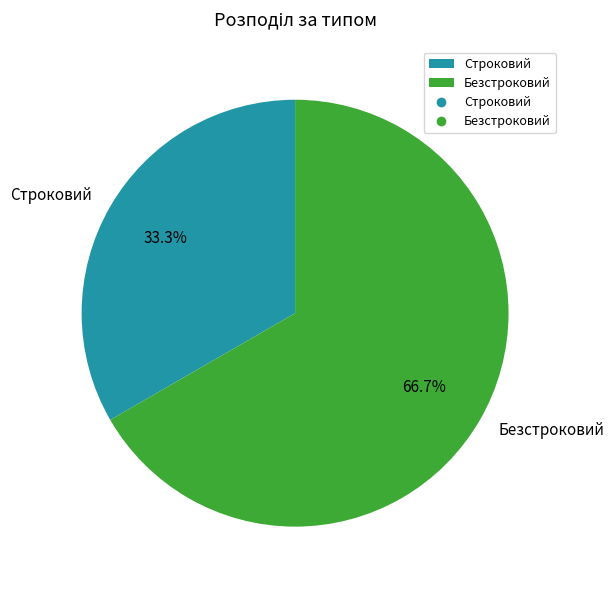

How many slices are in this pie chart?

2